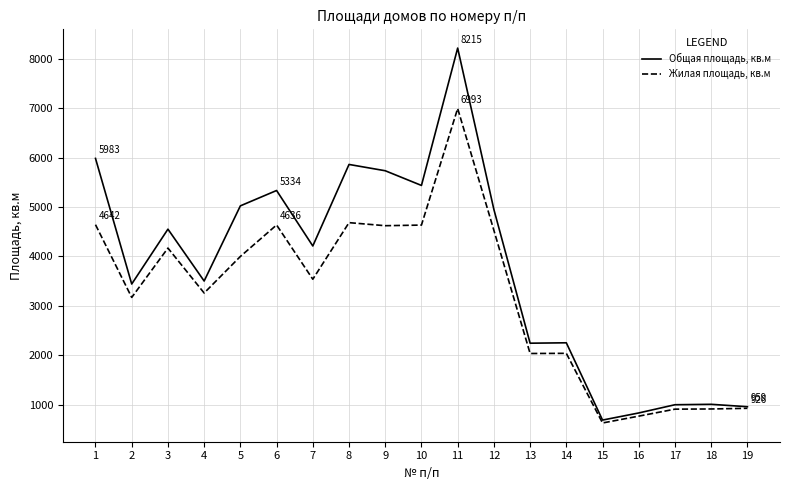

The value of Жилая площадь, кв.м at 6 is 4636.2. True or false?

True